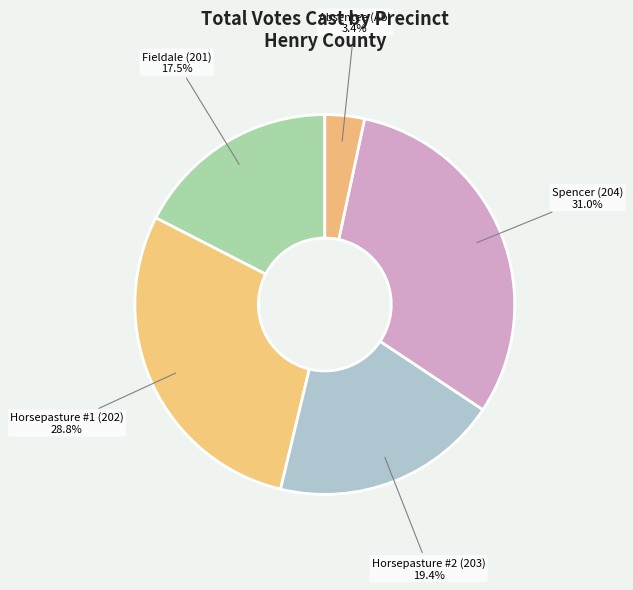

How many slices are in this pie chart?

5